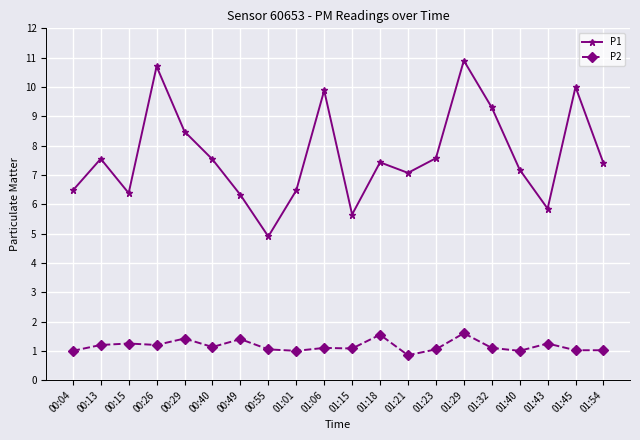

What is the sum of all P1 values?

153.0